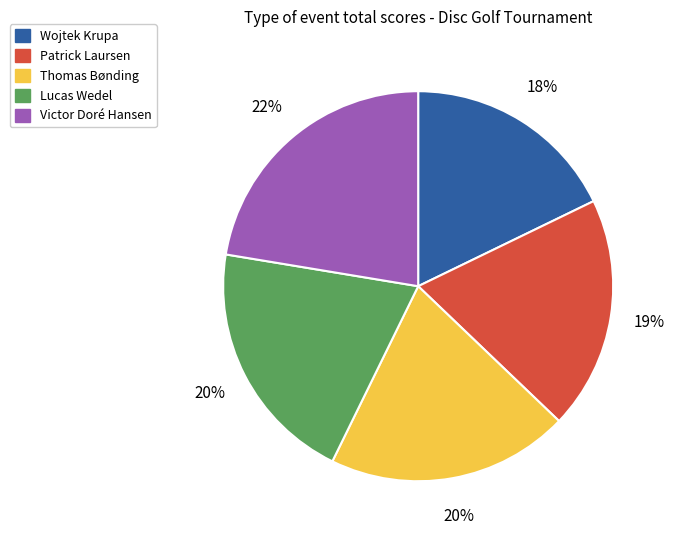

To the nearest percent, what is the average slice percentage?

20%